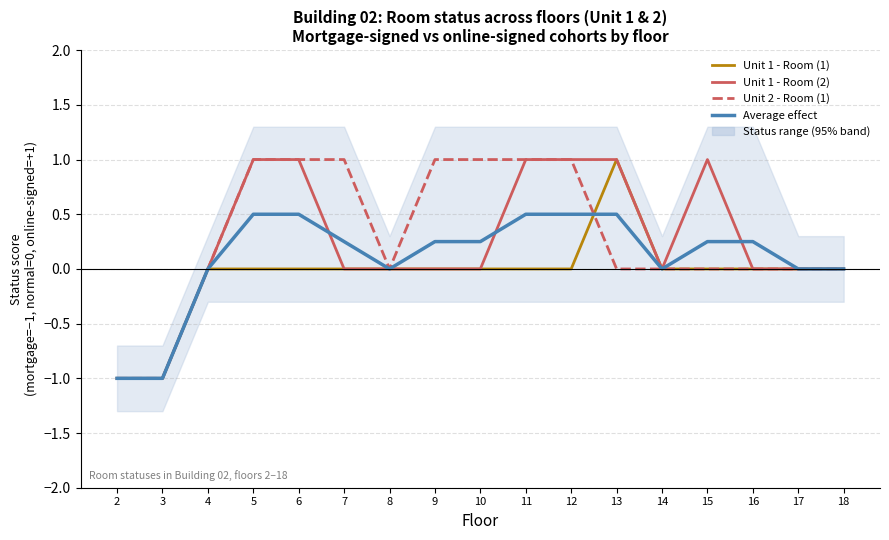

Between which two adjacent categories do Unit 1 - Room (2) and Average effect first intersect?

6 and 7